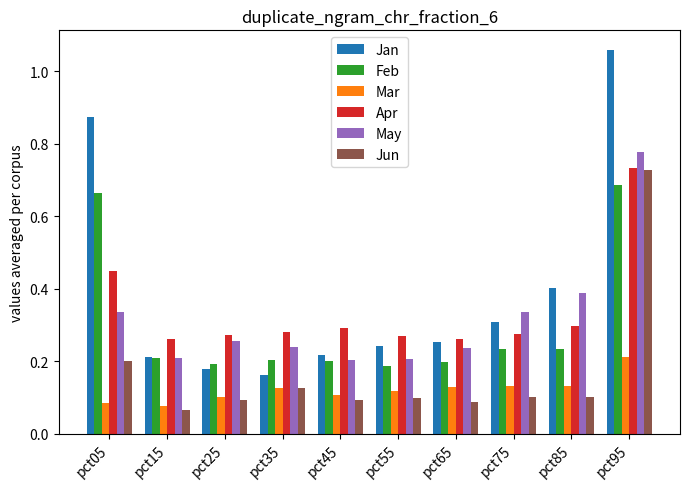

Which series changed the most between pct35 and pct95?

Jan